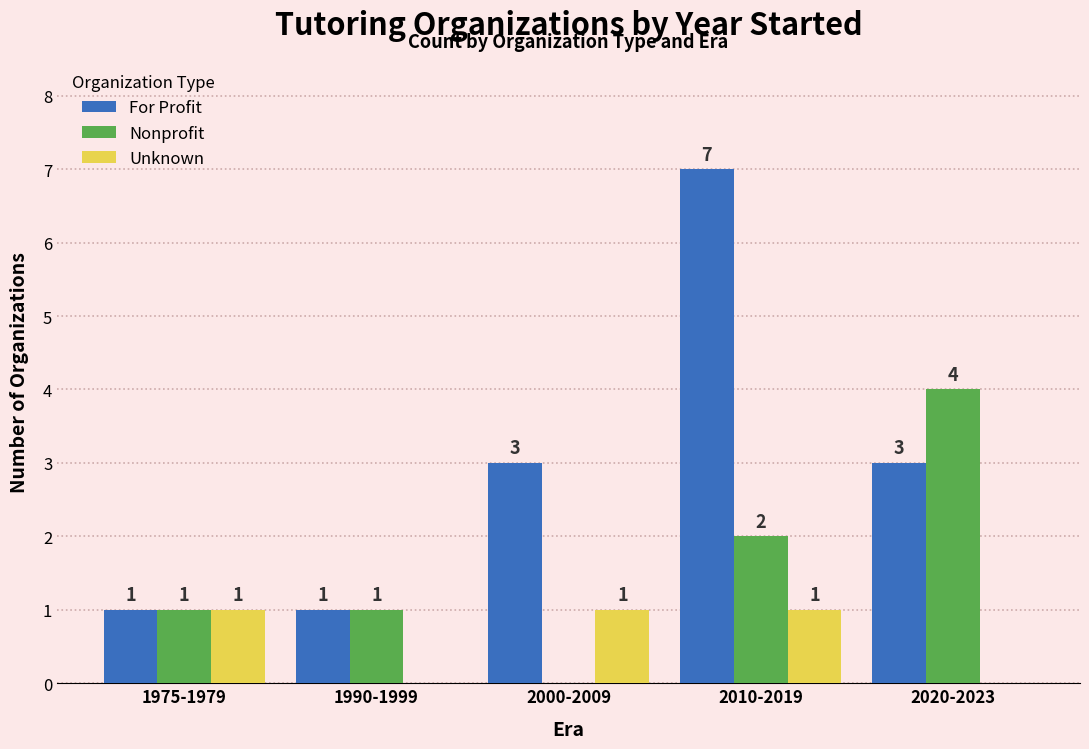

What is the total value across all series at 2010-2019?

10